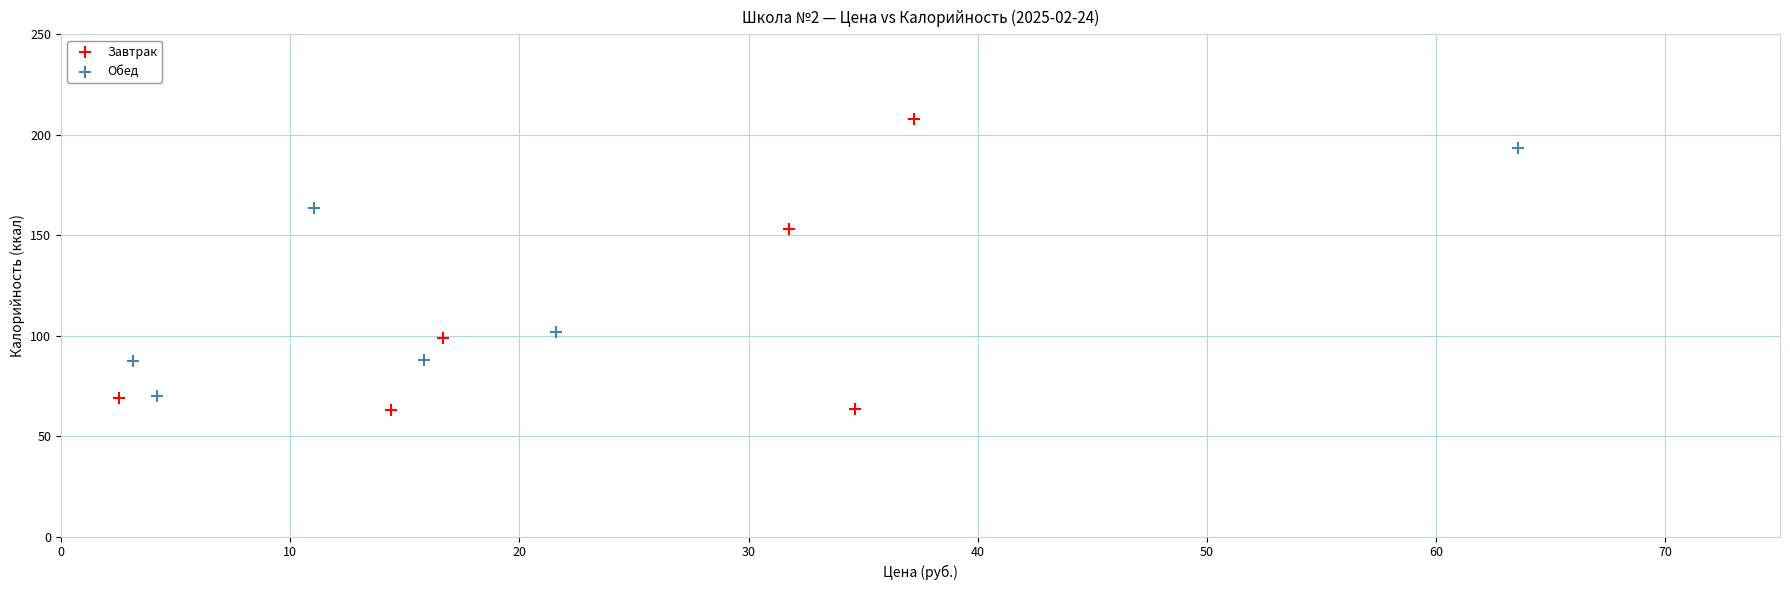

What are all the series names shown in the legend?

Завтрак, Обед